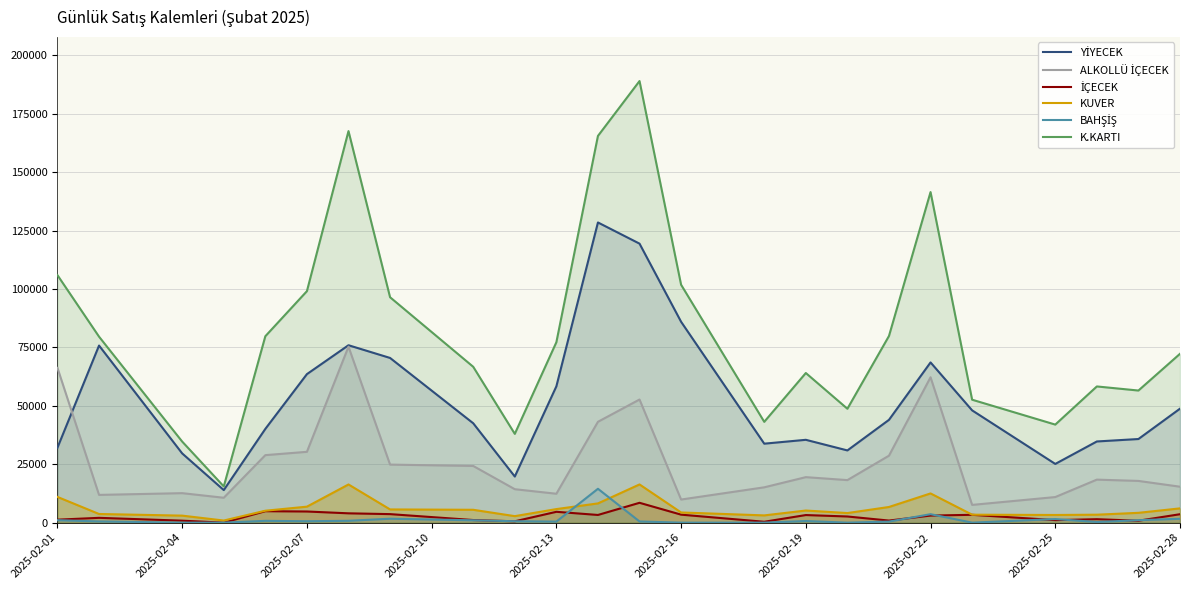

List the series in order of their peak value, highest first.

K.KARTI, YİYECEK, ALKOLLÜ İÇECEK, KUVER, BAHŞİŞ, İÇECEK